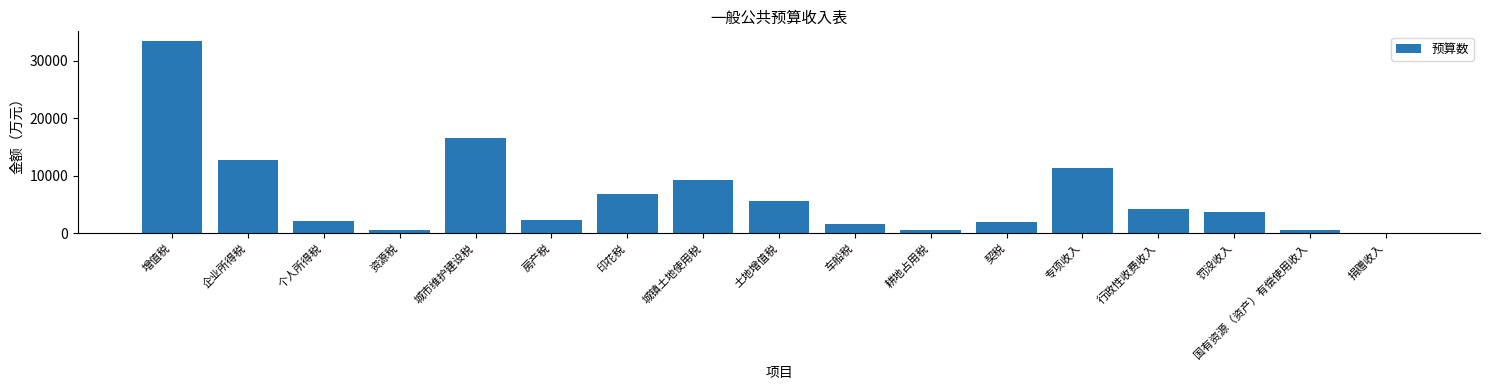

Which has a higher value, 城镇土地使用税 or 专项收入?

专项收入